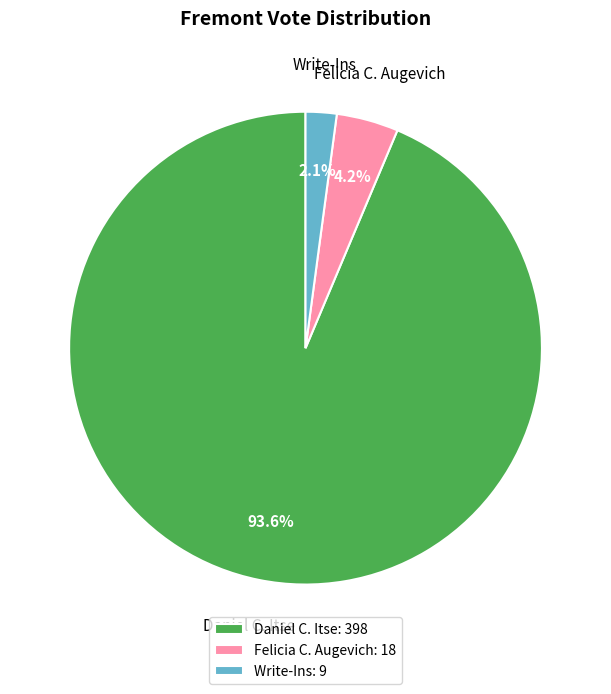

To the nearest percent, what percentage of the pie is Felicia C. Augevich?

4%